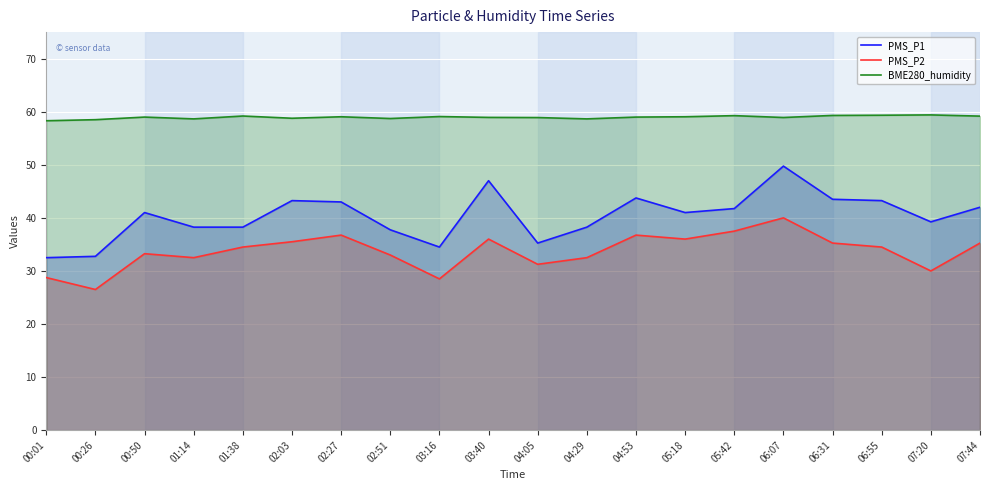

What are all the series names shown in the legend?

PMS_P1, PMS_P2, BME280_humidity